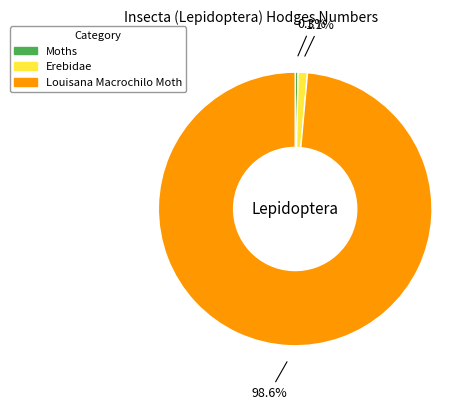

To the nearest percent, what is the difference between the largest and smallest slice percentages?

98%